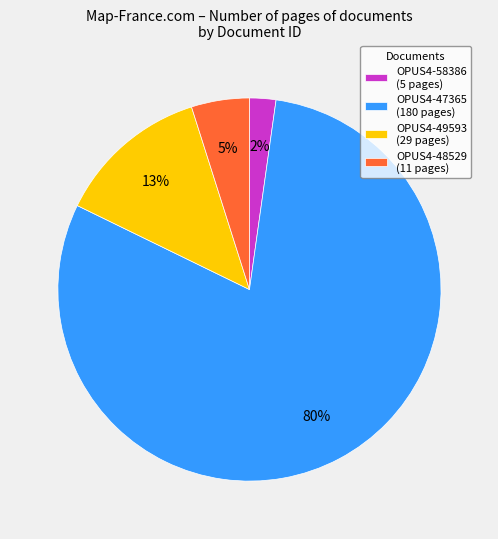

Which slice is the largest?

OPUS4-47365